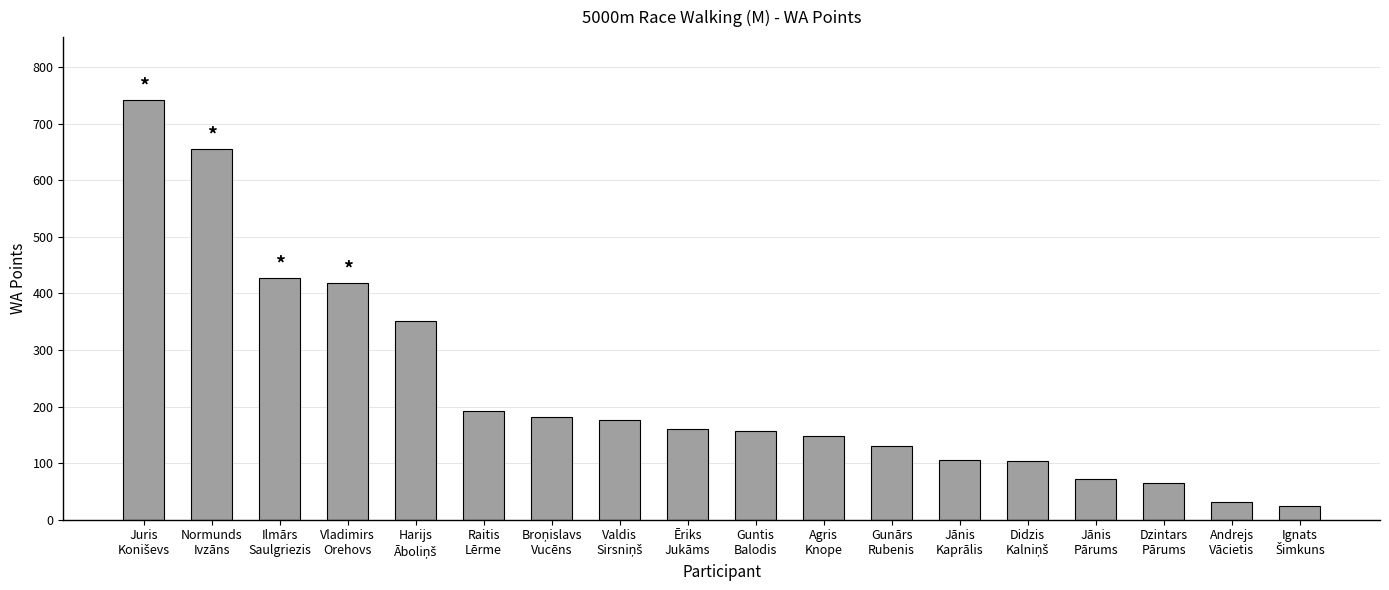

What is the value of the 7th bar from the left?

182